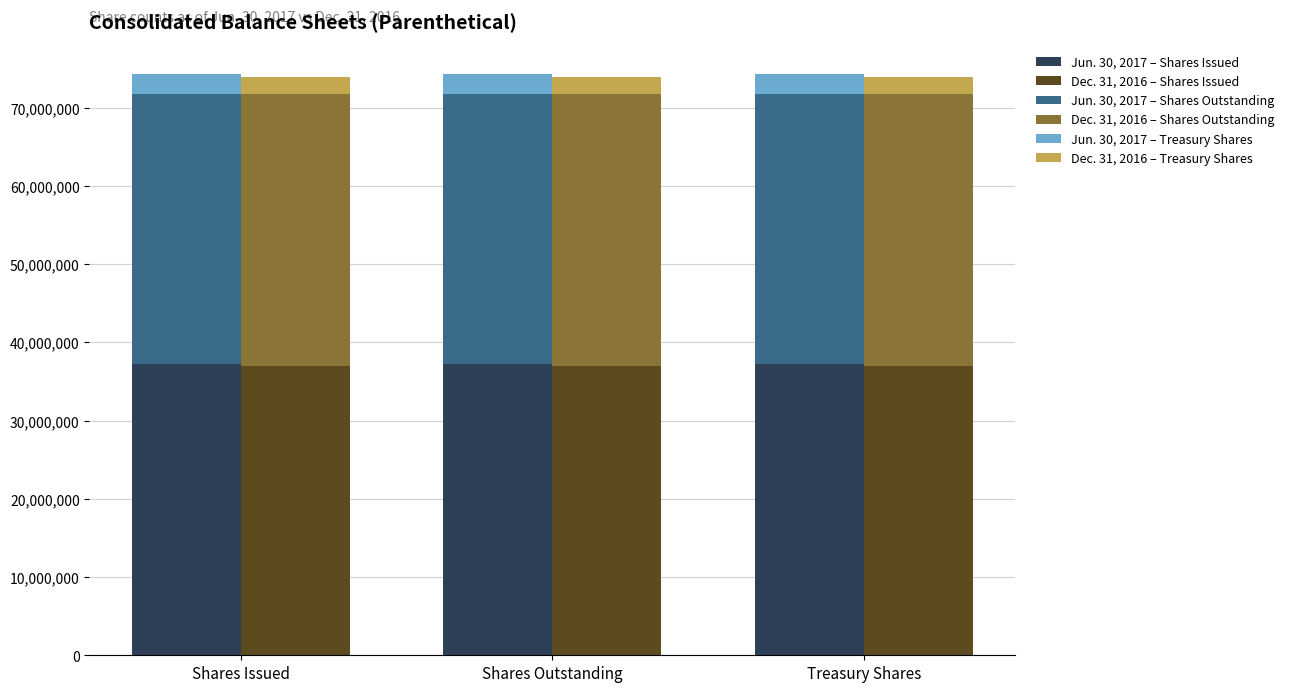

What is the spread (max minus min) of values at Shares Issued?

35061000